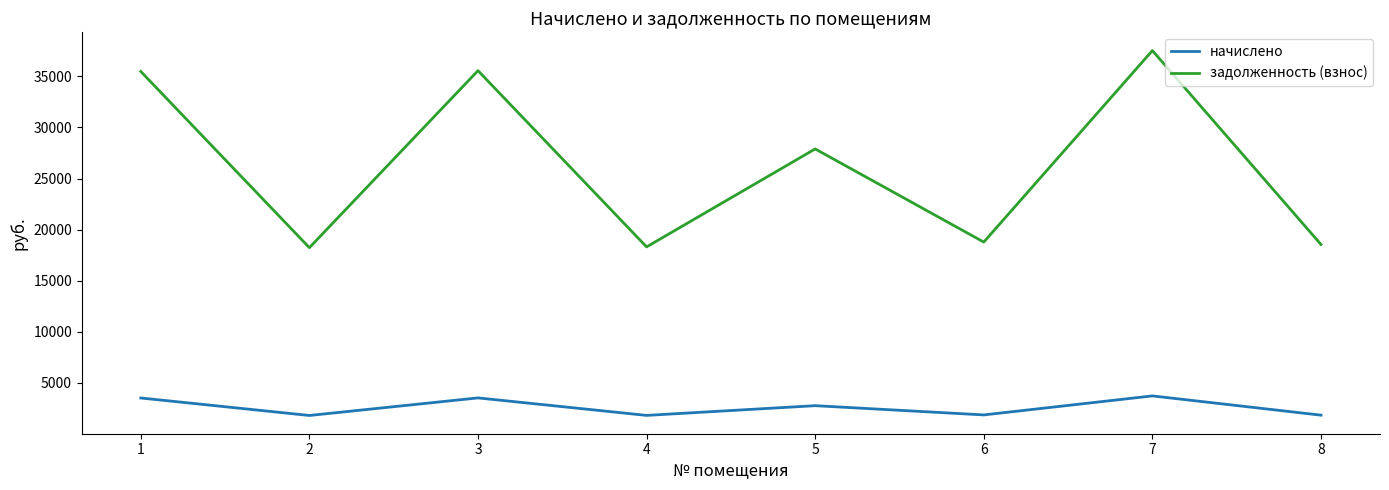

What is the difference between the maximum and minimum values in the задолженность (взнос) series?

19290.5